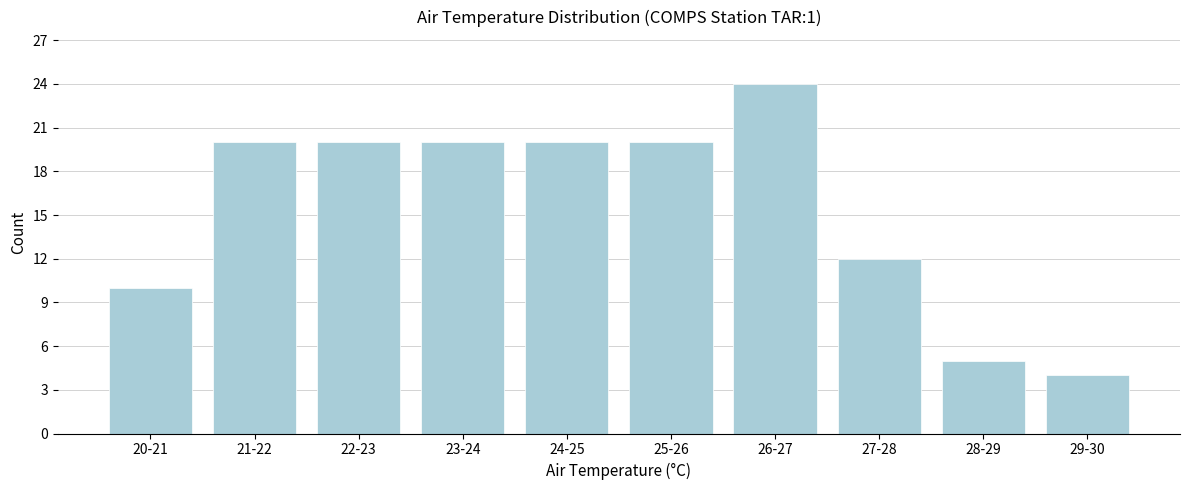

Reading left to right, what are all the values shown in this chart?

20-21=10	21-22=20	22-23=20	23-24=20	24-25=20	25-26=20	26-27=24	27-28=12	28-29=5	29-30=4